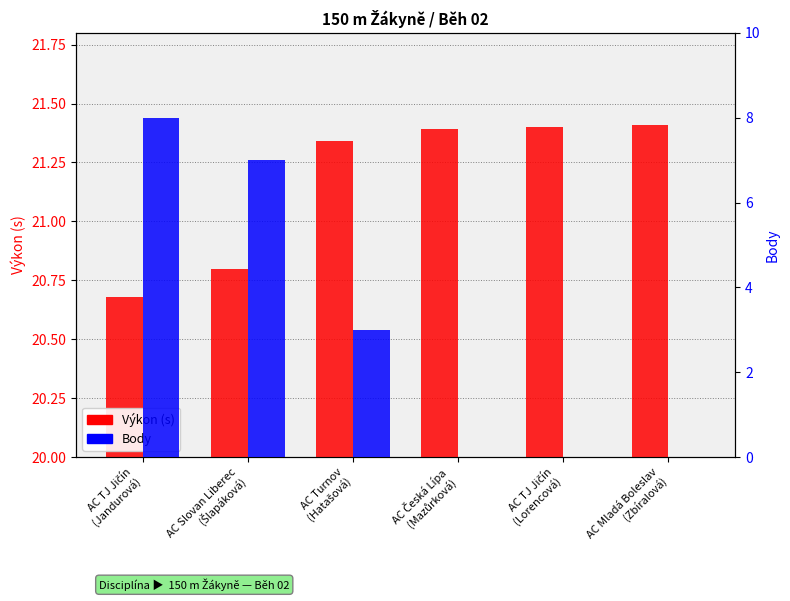

True or false: Body has a value of 11.9 at AC Slovan Liberec
(Šlapáková).

False